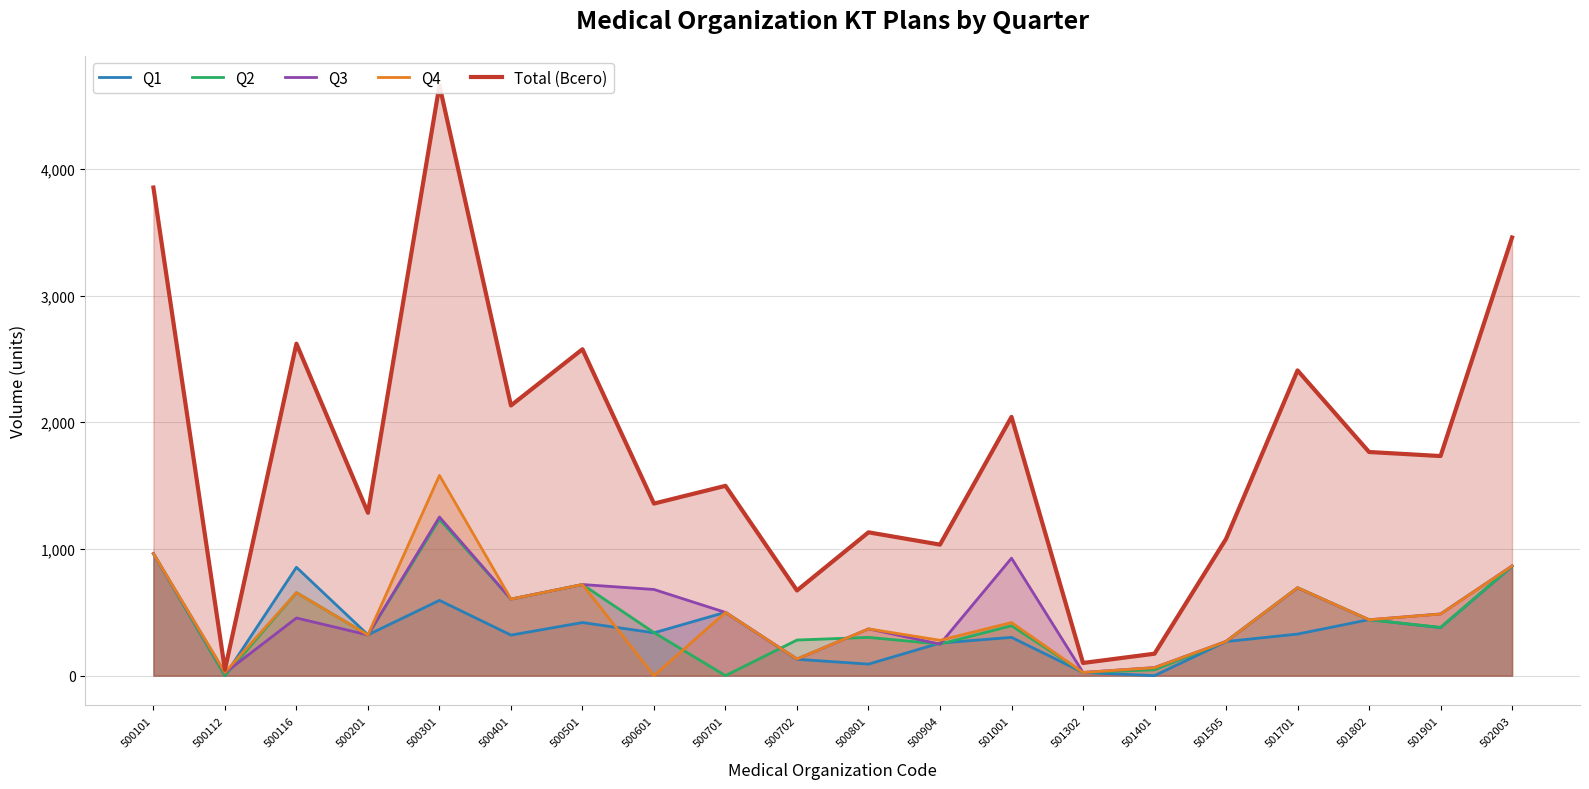

At 501505, list the series in order from largest to smallest.

Total (Всего), Q2, Q3, Q4, Q1